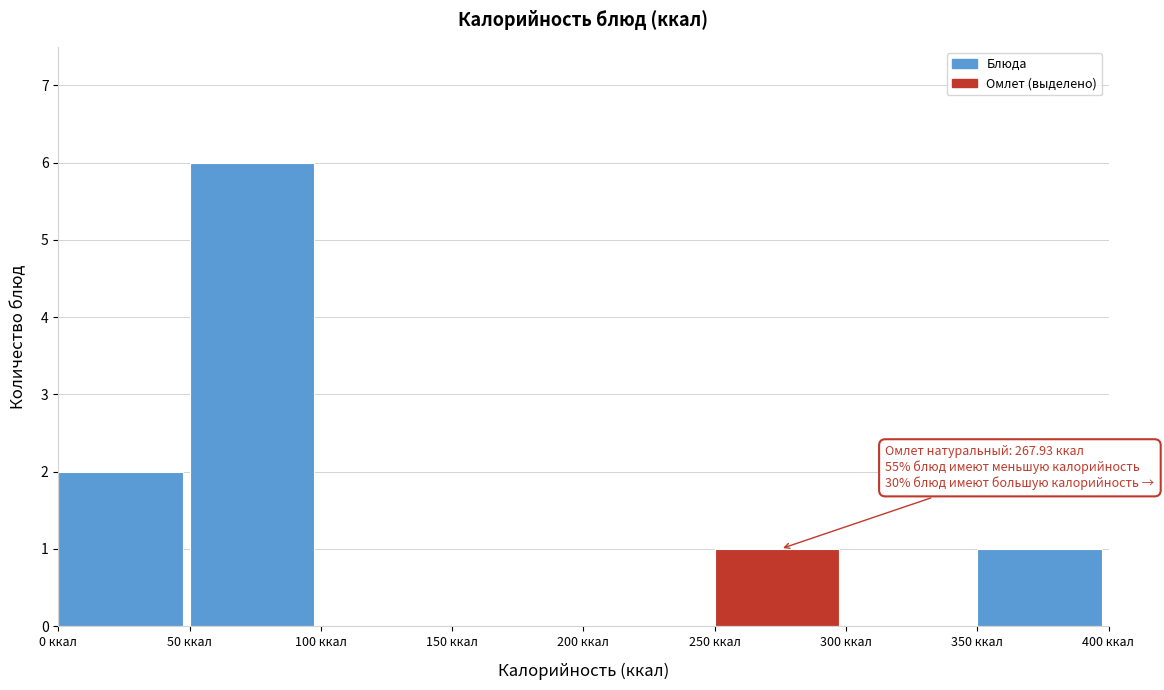

Which range on the x-axis has the tallest bar?

50 to 100